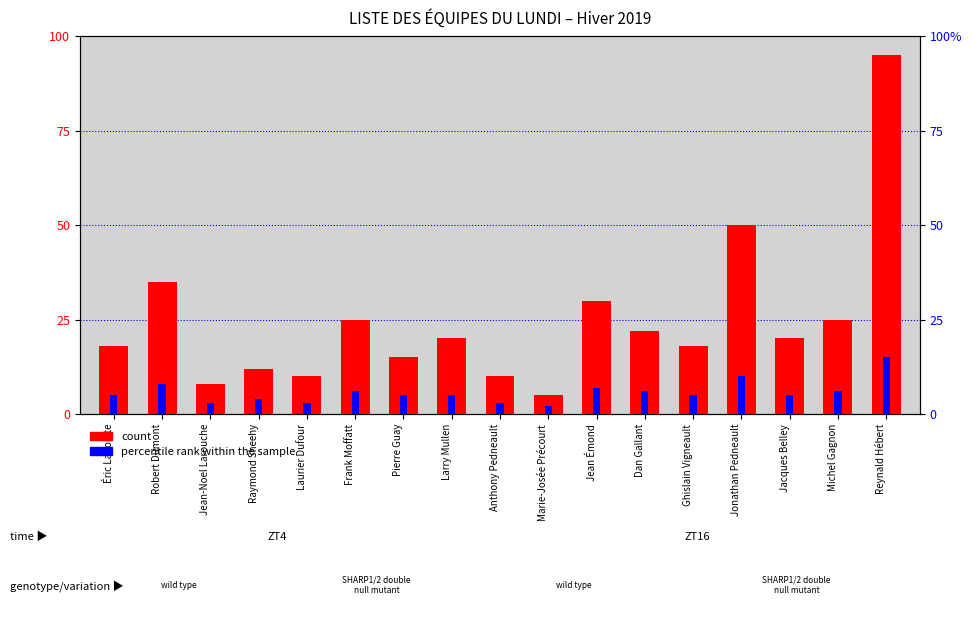

Reading left to right, transcribe all the data shown in this chart.

count: Éric Lapointe=18	Robert Dumont=35	Jean-Noel Larouche=8	Raymond Sheehy=12	Laurier Dufour=10	Frank Moffatt=25	Pierre Guay=15	Larry Mullen=20	Anthony Pedneault=10	Marie-Josée Précourt=5	Jean Émond=30	Dan Gallant=22	Ghislain Vigneault=18	Jonathan Pedneault=50	Jacques Belley=20	Michel Gagnon=25	Reynald Hébert=95
percentile rank within the sample: Éric Lapointe=5	Robert Dumont=8	Jean-Noel Larouche=3	Raymond Sheehy=4	Laurier Dufour=3	Frank Moffatt=6	Pierre Guay=5	Larry Mullen=5	Anthony Pedneault=3	Marie-Josée Précourt=2	Jean Émond=7	Dan Gallant=6	Ghislain Vigneault=5	Jonathan Pedneault=10	Jacques Belley=5	Michel Gagnon=6	Reynald Hébert=15